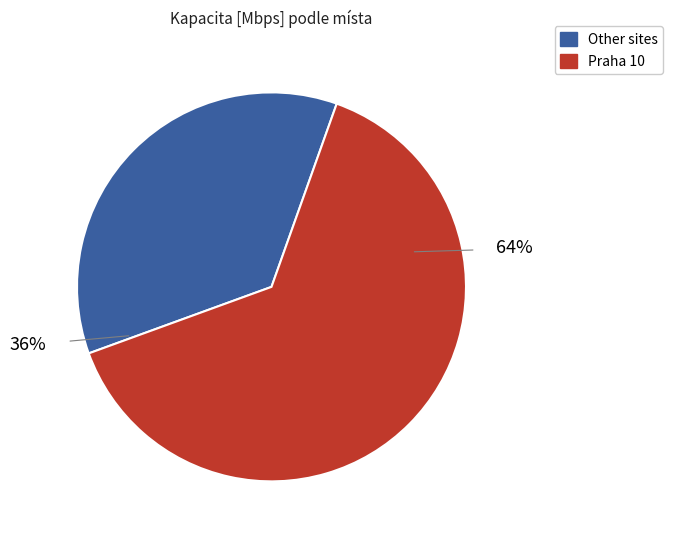

To the nearest percent, what is the difference between the Other sites and Praha 10 slice percentages?

28%